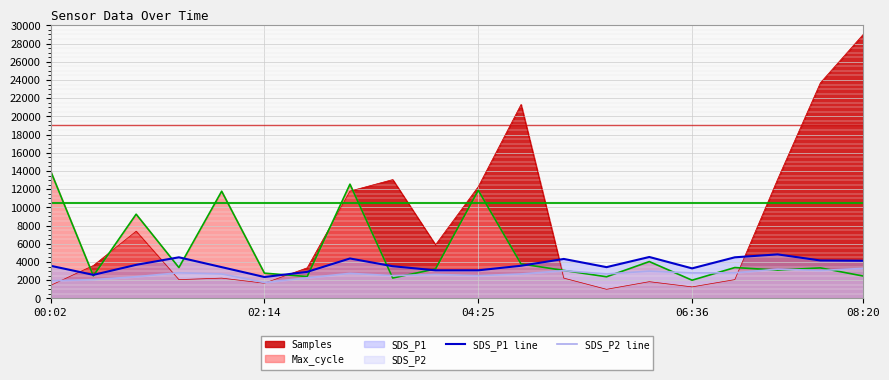

What position from the right is 12?

8